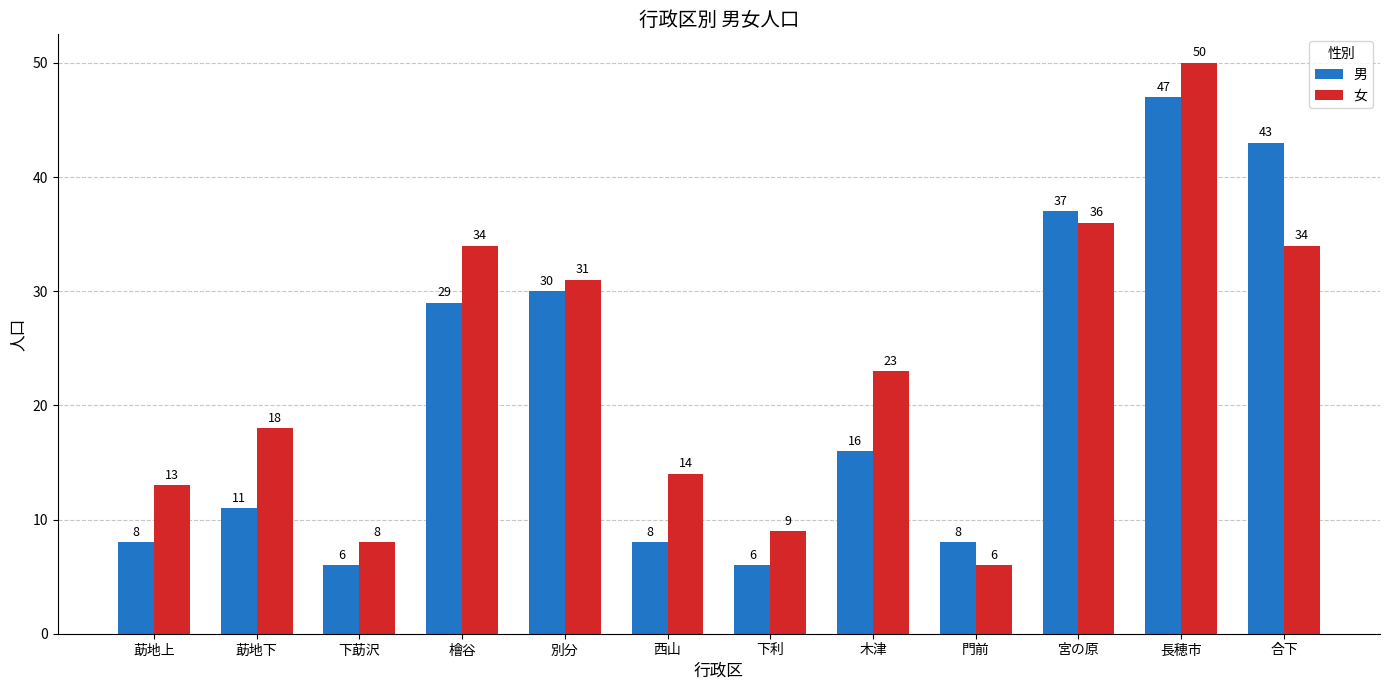

Reading left to right, extract all data points from this chart.

男: 莇地上=8	莇地下=11	下莇沢=6	檜谷=29	別分=30	西山=8	下利=6	木津=16	門前=8	宮の原=37	長穂市=47	合下=43
女: 莇地上=13	莇地下=18	下莇沢=8	檜谷=34	別分=31	西山=14	下利=9	木津=23	門前=6	宮の原=36	長穂市=50	合下=34